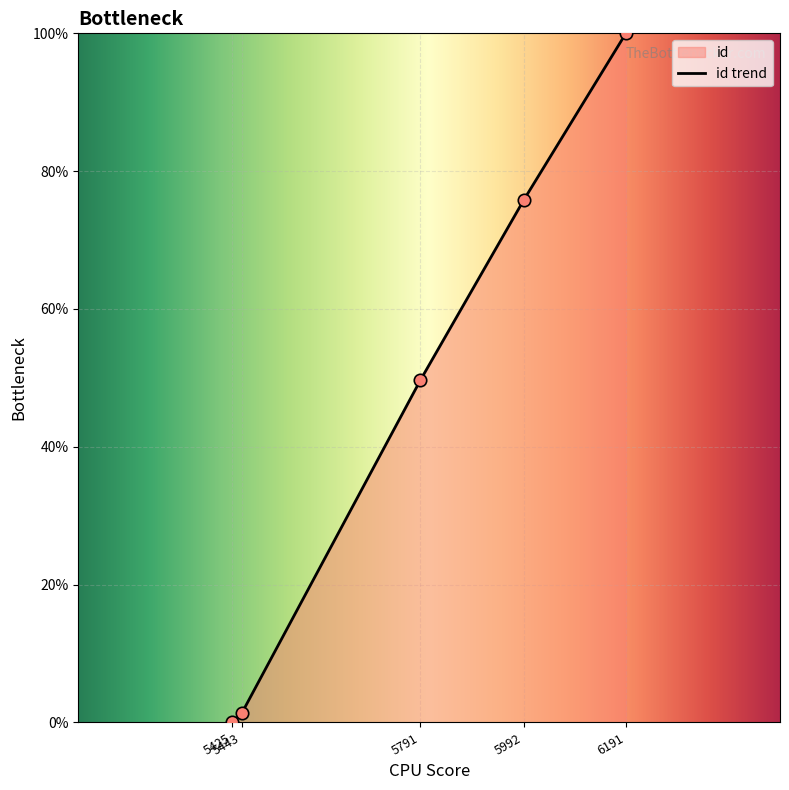

What is the change in value from 5992 to 6191?

+24.2